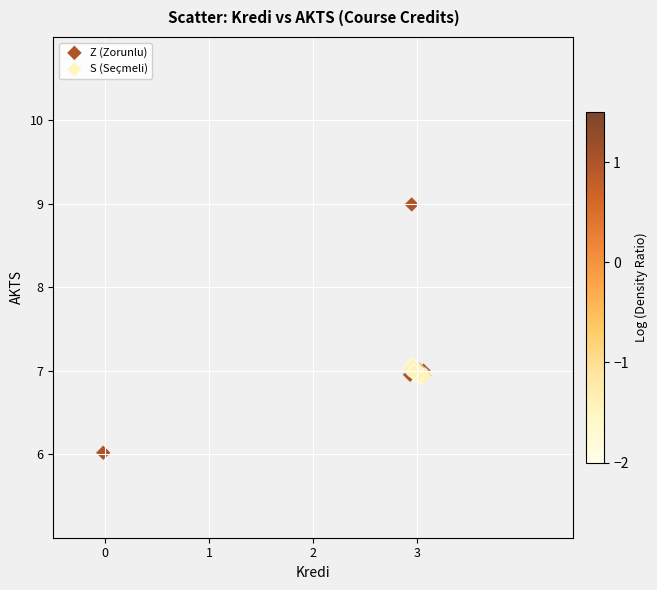

Which series contains the lowest Y value?

Z (Zorunlu)